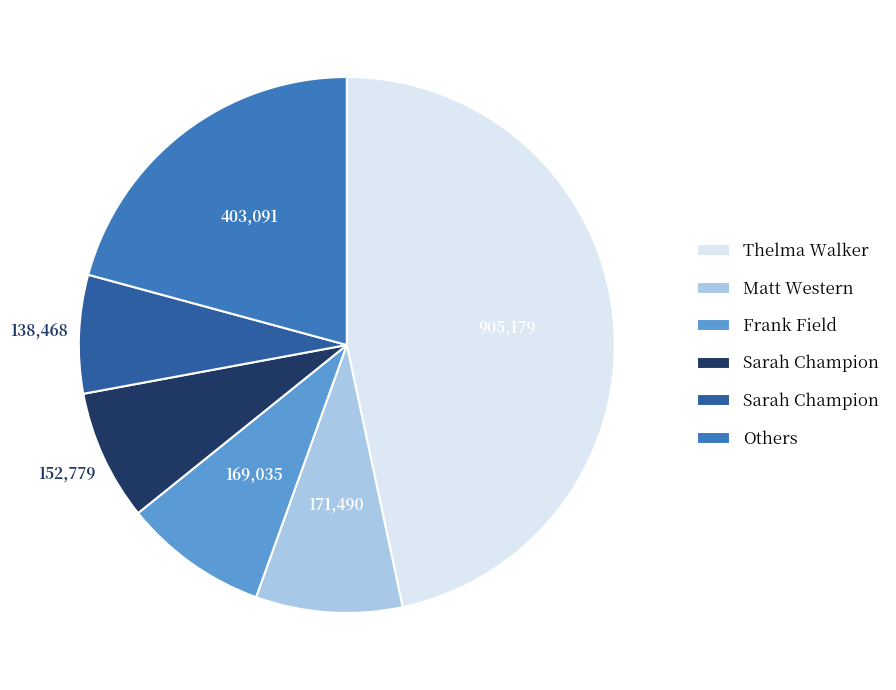

How many slices are in this pie chart?

6